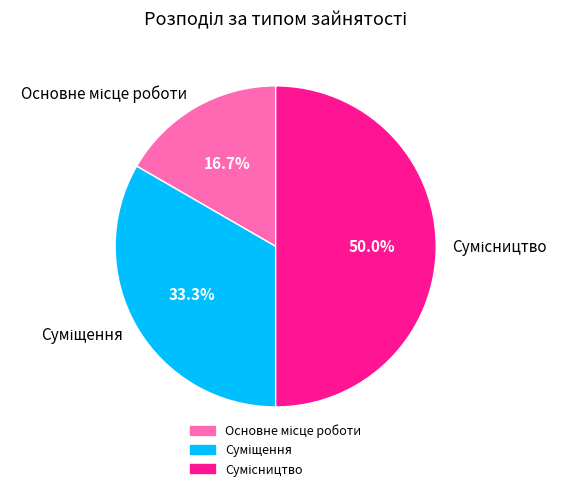

Is there a majority slice in this chart?

No